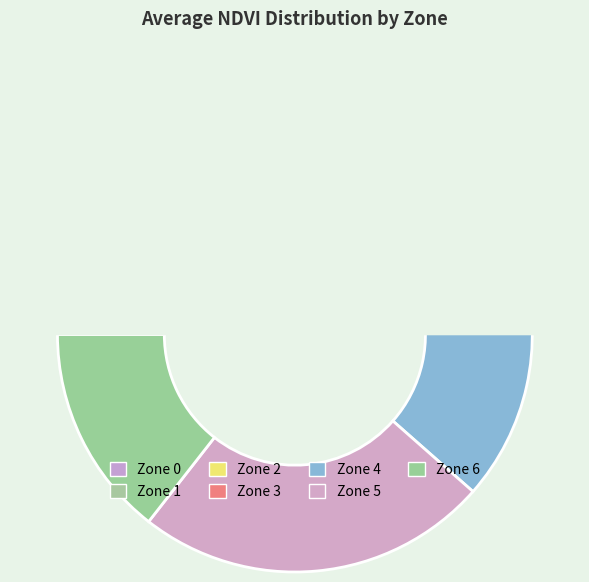

How many slices are in this pie chart?

7